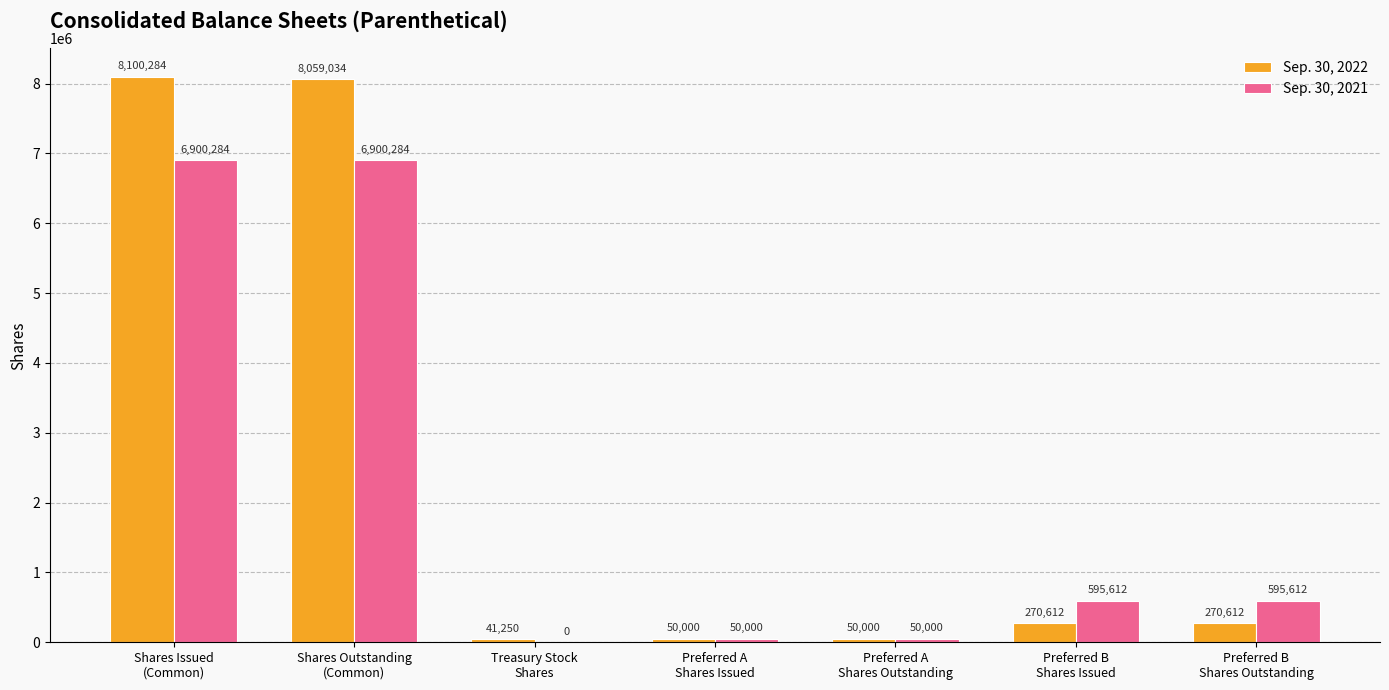

What is the sum of all Sep. 30, 2021 values?

15091792